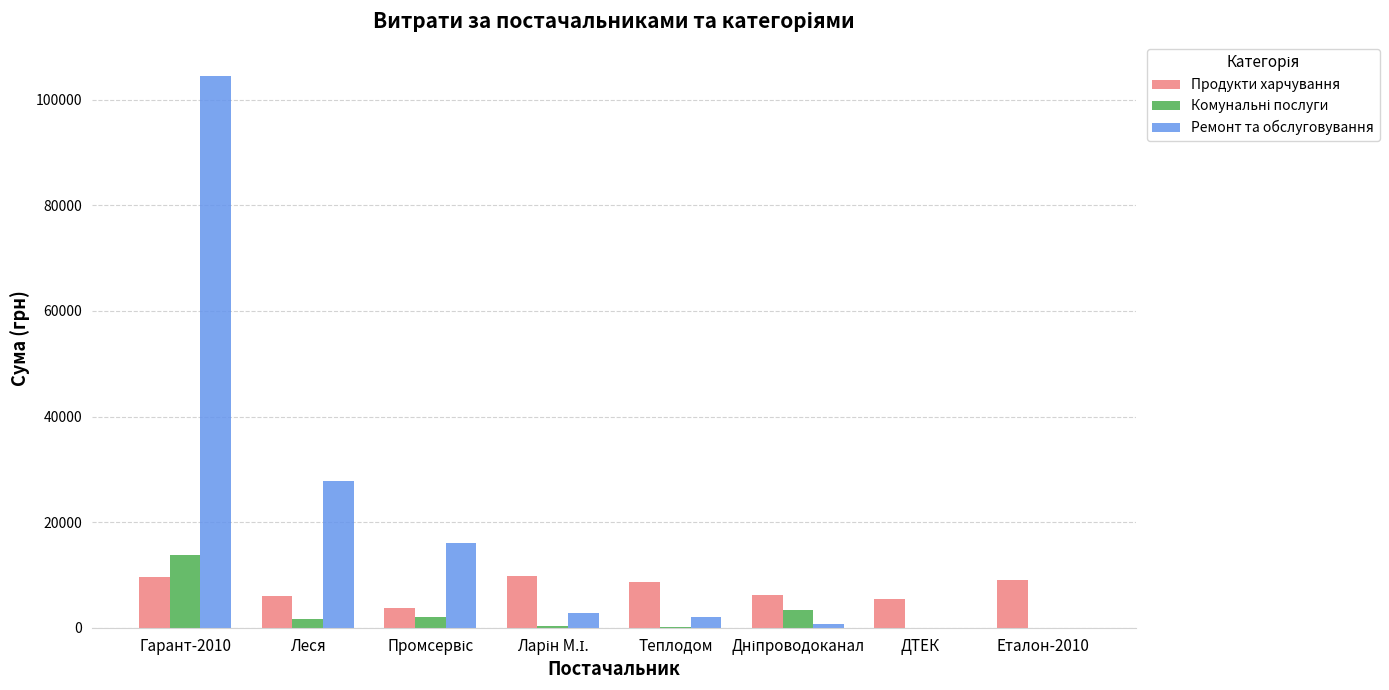

What is the total value across all series at ДТЕК?

5538.4